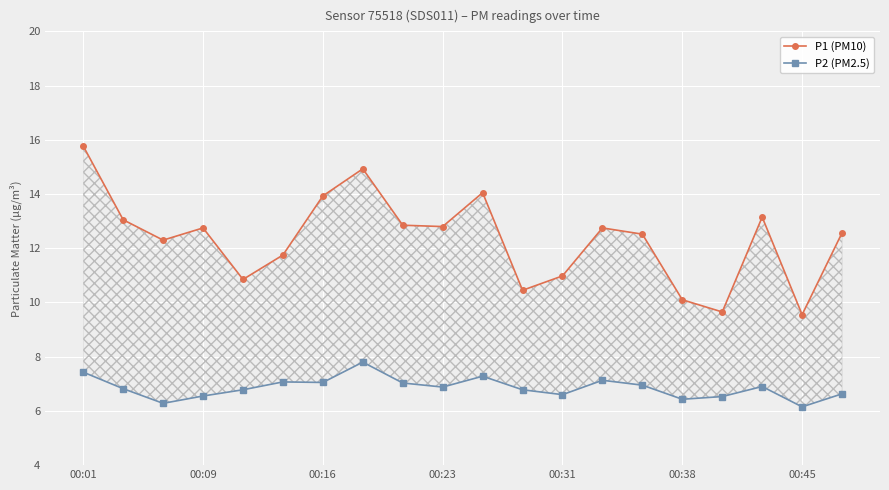

How many data points does each series have?

20